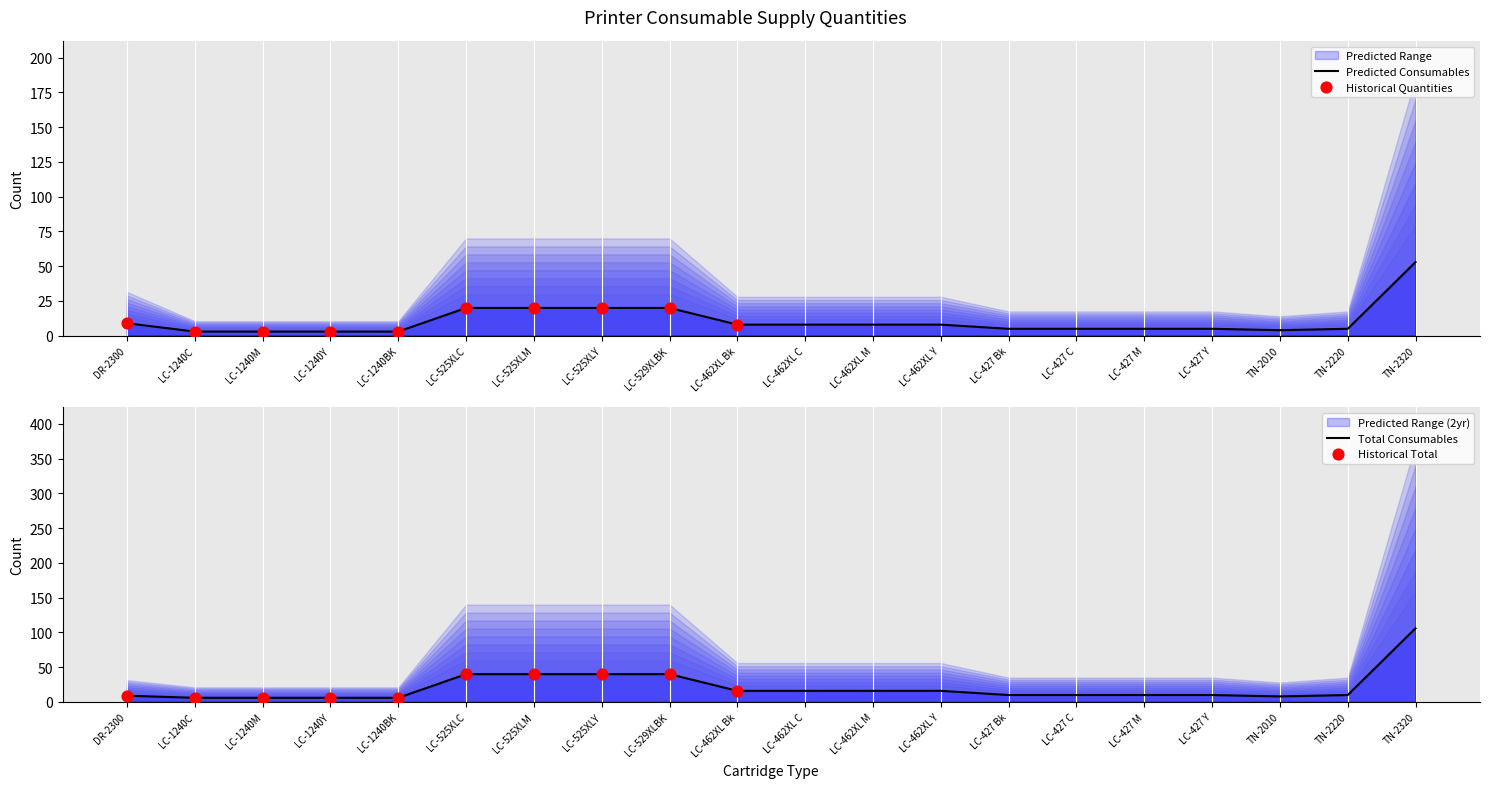

Which series has the largest total across all categories?

Quantity